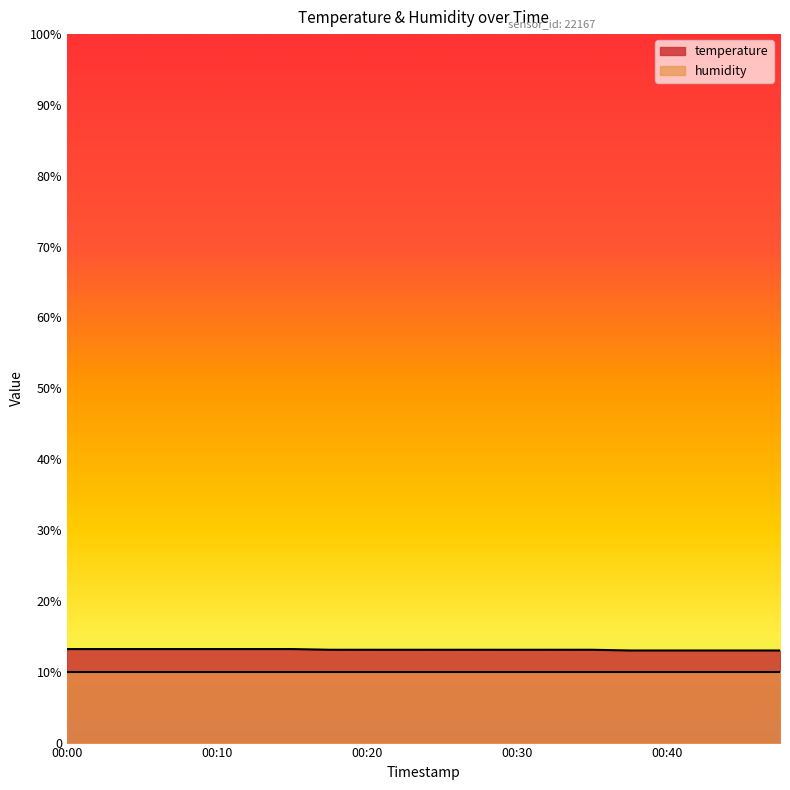

Rank the categories by value from lowest to highest.

00:37, 00:40, 00:42, 00:45, 00:47, 00:18, 00:20, 00:23, 00:25, 00:27, 00:30, 00:32, 00:35, 00:00, 00:03, 00:05, 00:08, 00:10, 00:13, 00:15